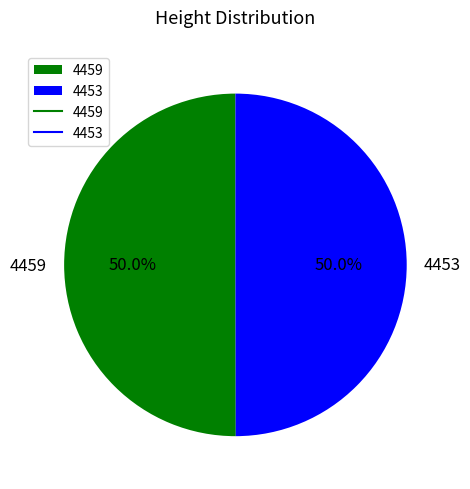

How much of the chart is everything except 4453?

50.0%